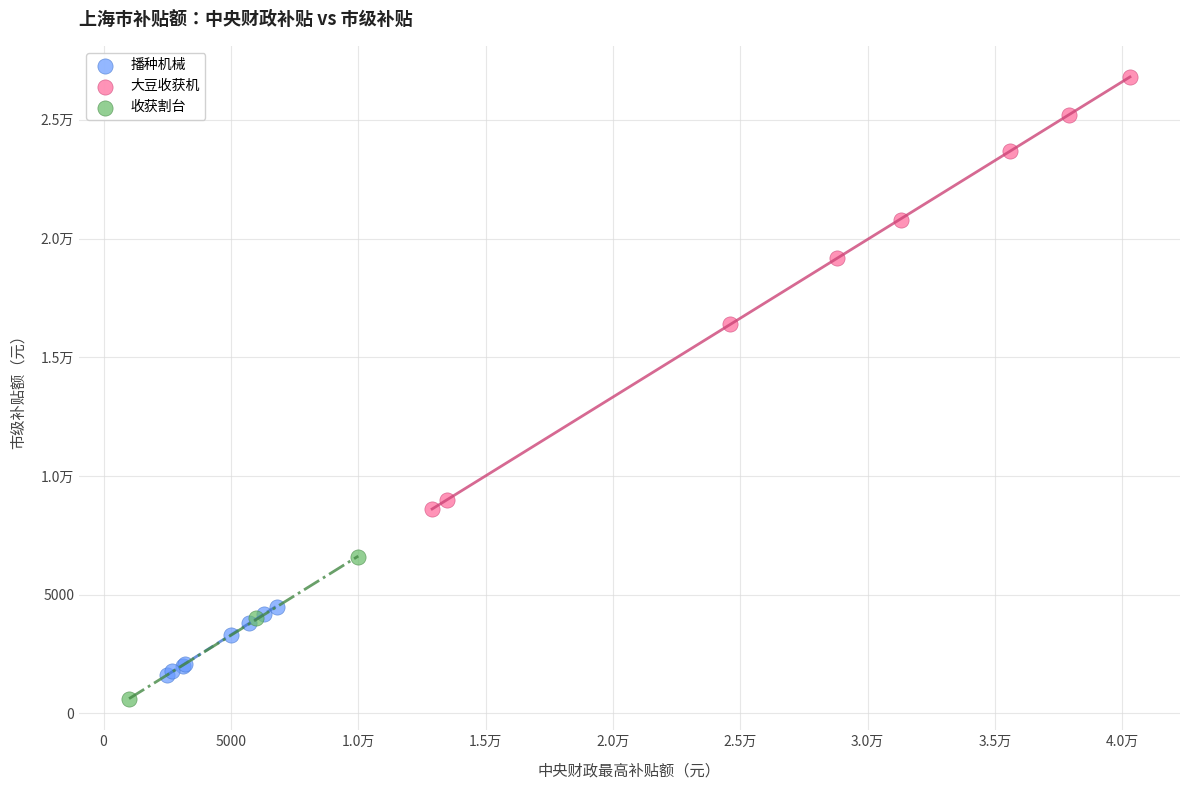

What are all the series names shown in the legend?

播种机械, 大豆收获机, 收获割台